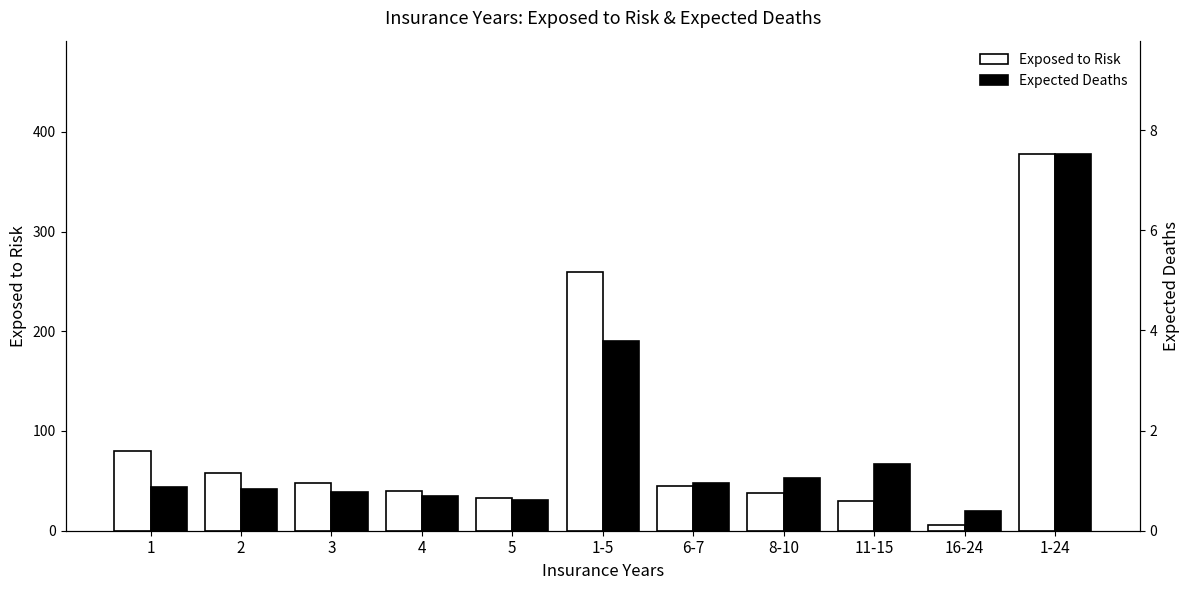

Rank the series at 4 from highest to lowest value.

Exposed to Risk, Expected Deaths